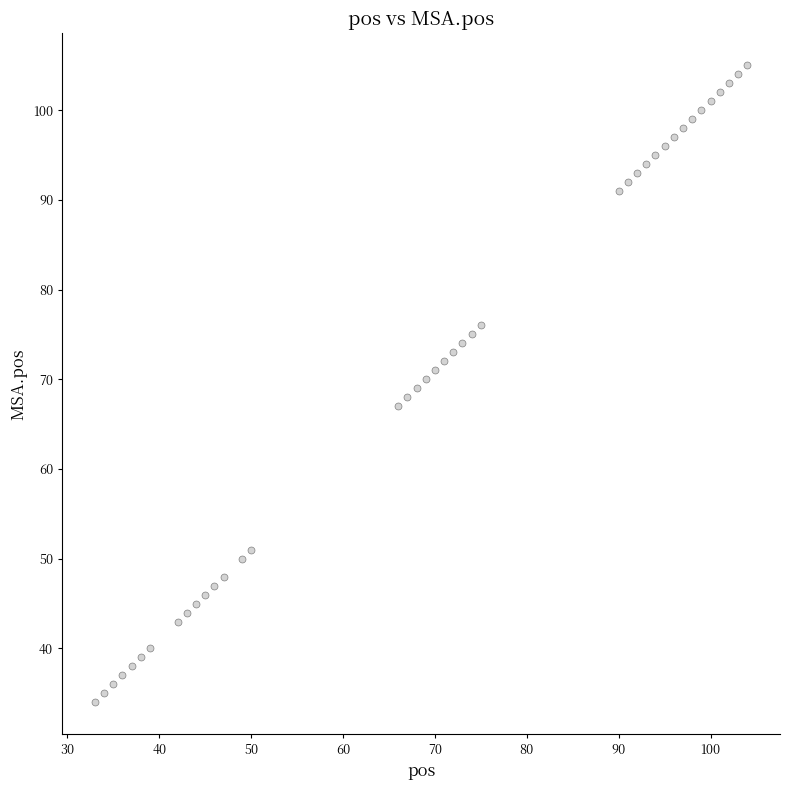

What is the range of Y values (max minus min)?

71